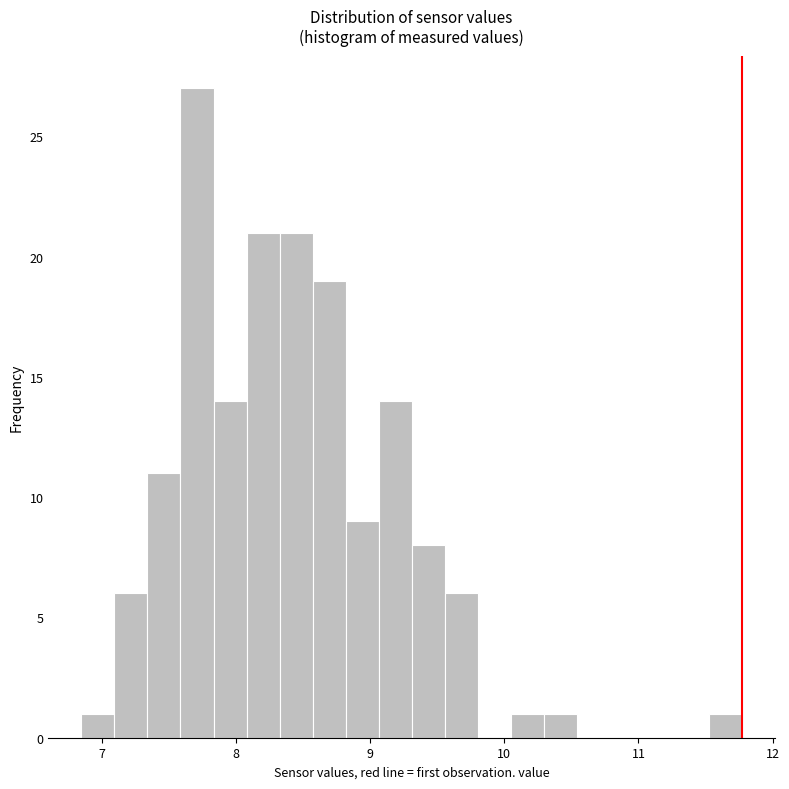

Read against the x-axis, roughly where is the centre of the tallest bar?

7.7